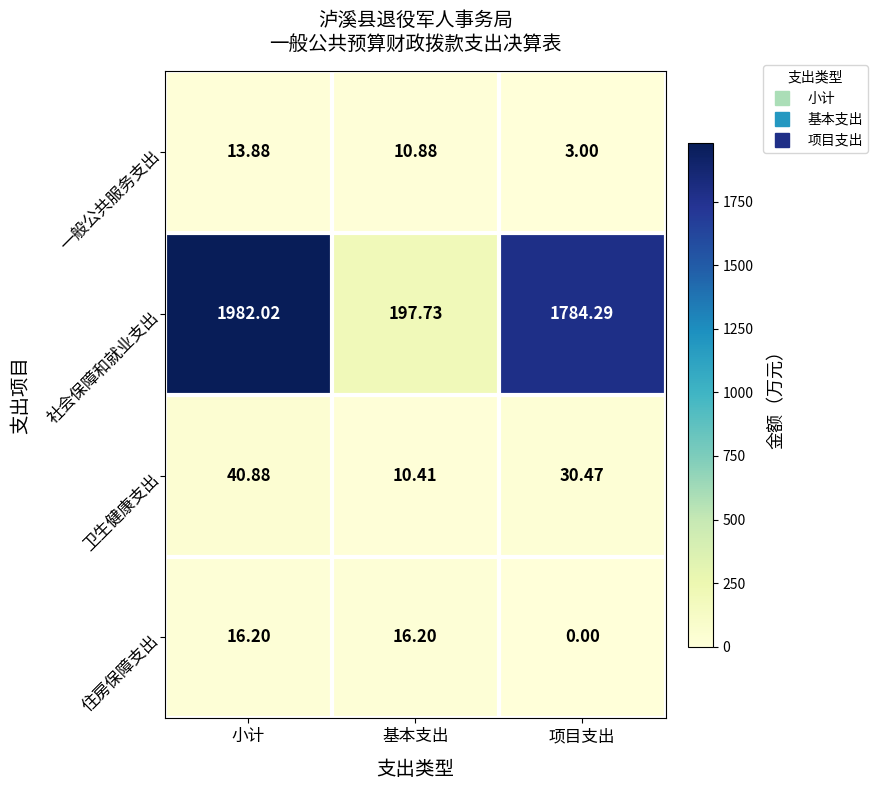

Count the number of data series in this chart.

4